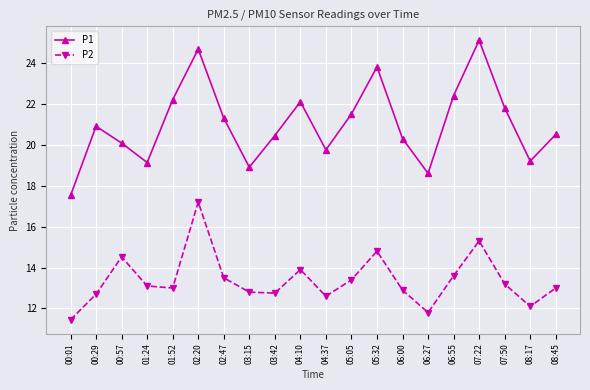

Between 00:01 and 06:27, which series saw the biggest shift?

P1